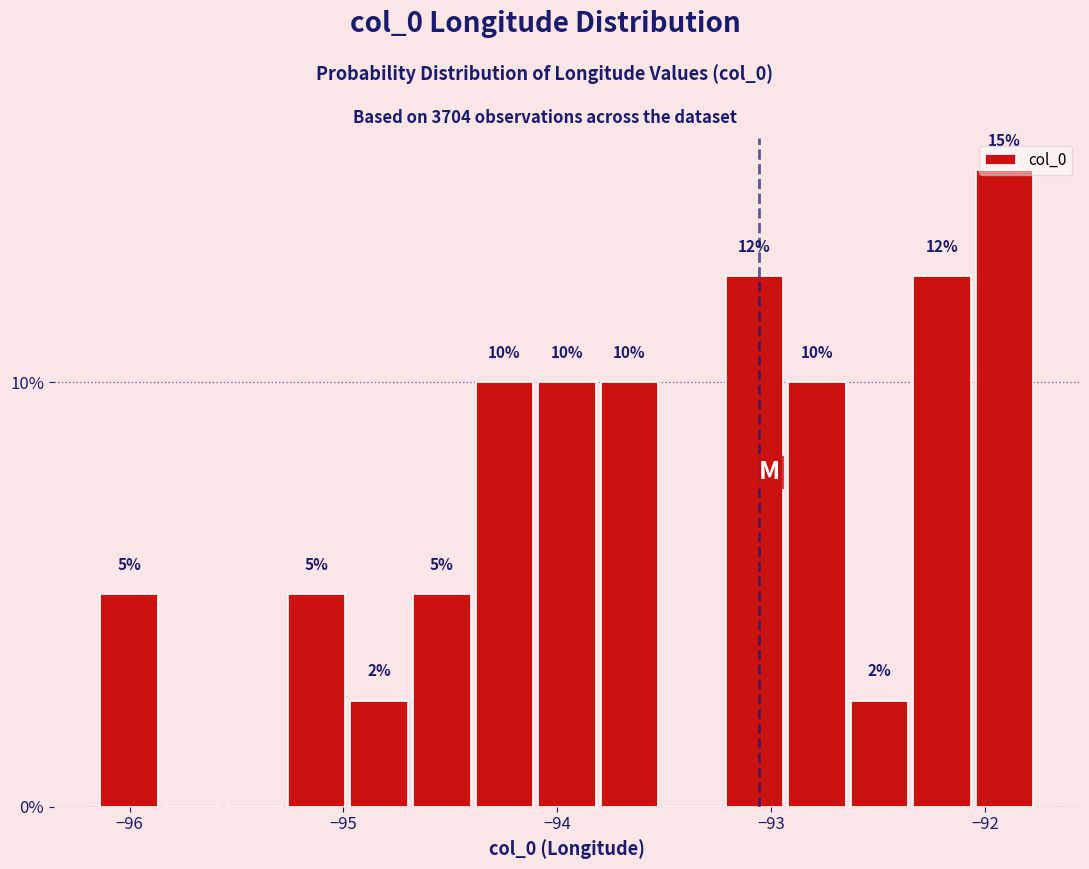

Read against the x-axis, roughly where is the centre of the tallest bar?

-91.9